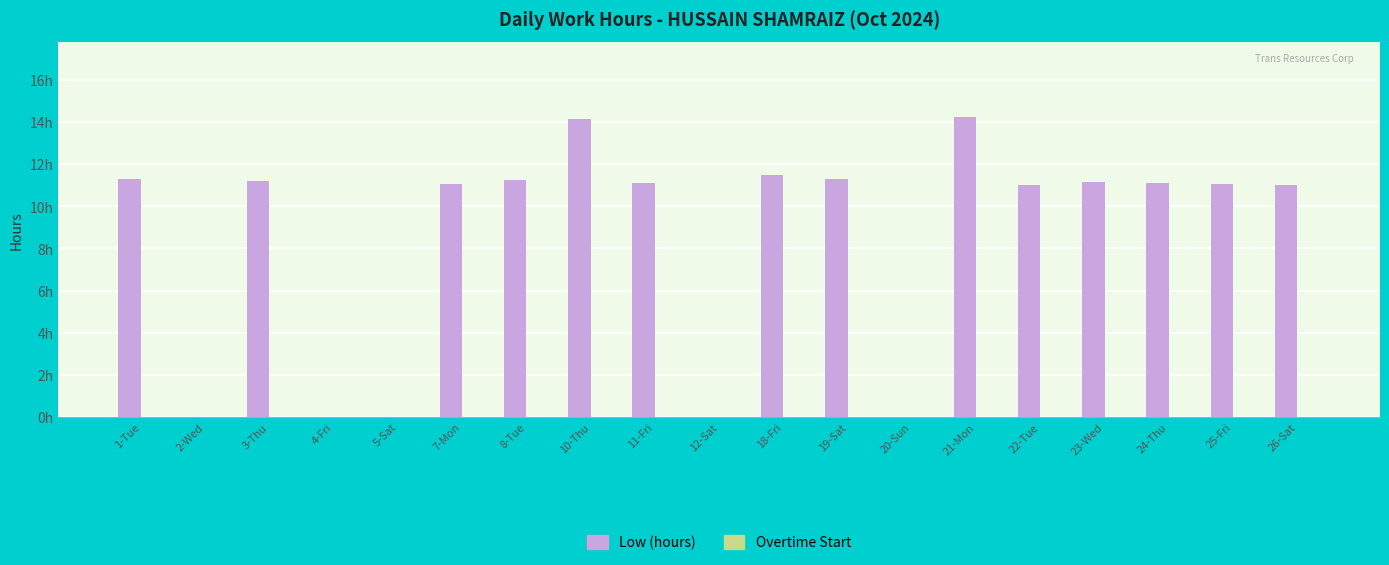

Are the bars horizontal?

No